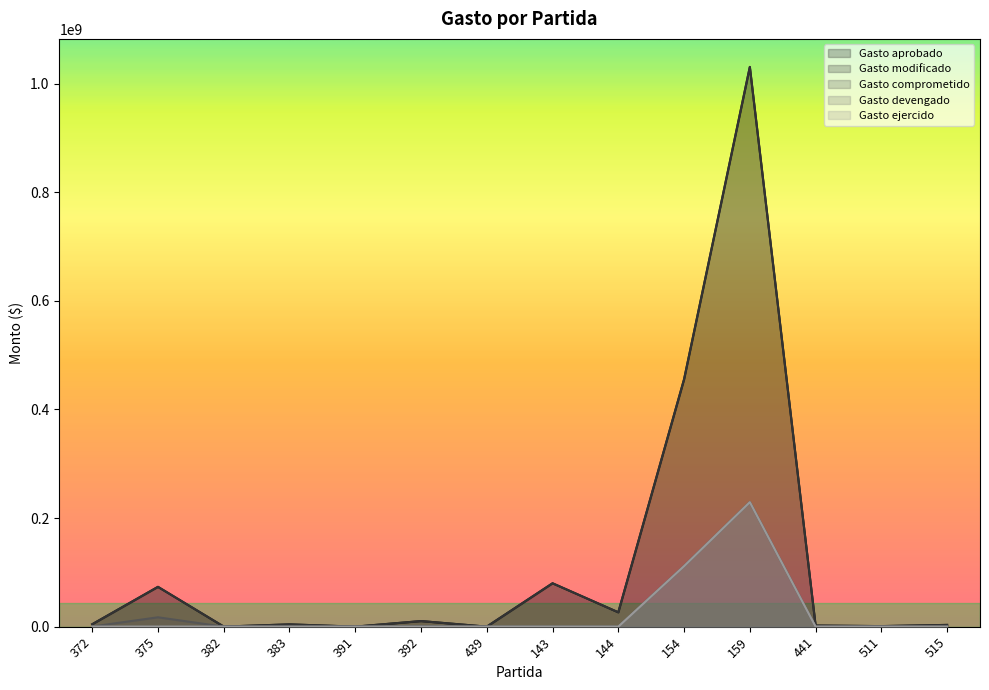

What is the difference between the maximum and minimum values in the Gasto comprometido series?

229276611.8